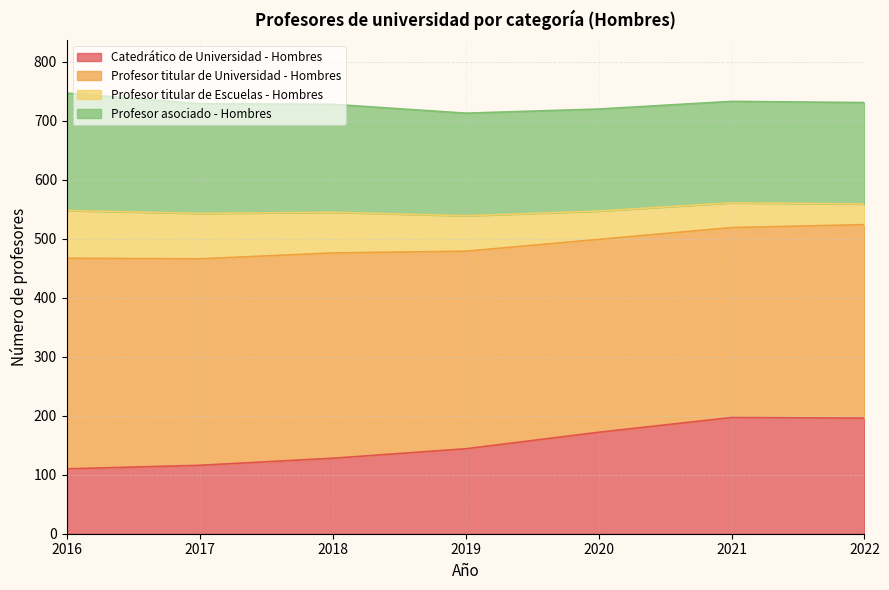

What are all the series names shown in the legend?

Catedrático de Universidad - Hombres, Profesor titular de Universidad - Hombres, Profesor titular de Escuelas - Hombres, Profesor asociado - Hombres